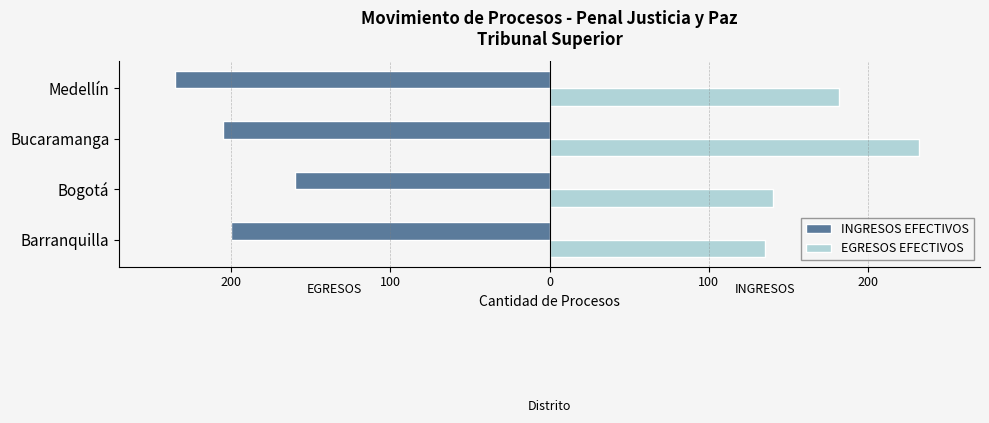

What is the greatest value displayed?

232